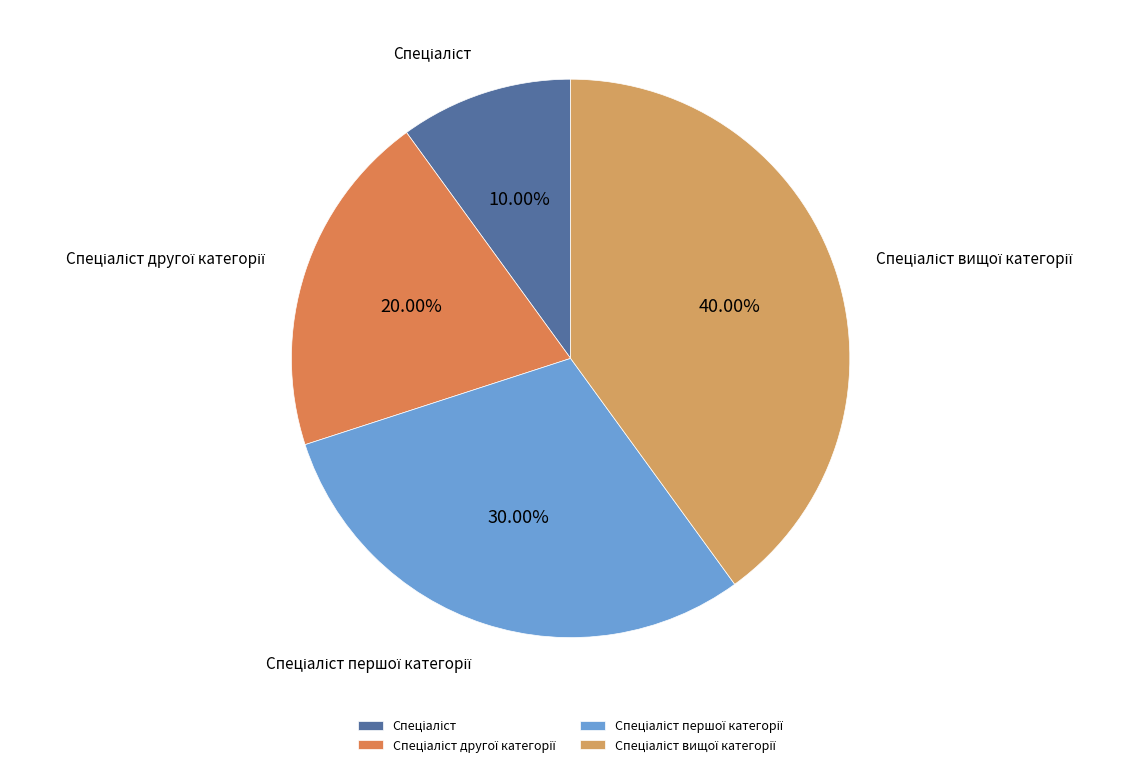

Count the number of slices in the pie.

4